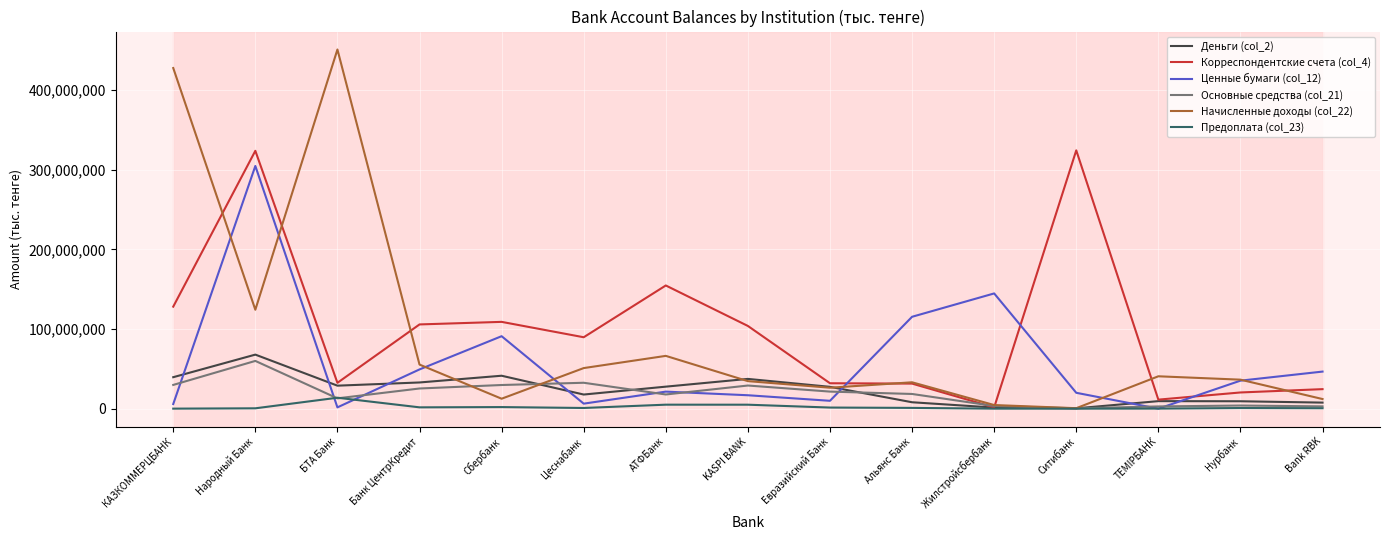

True or false: Основные средства (col_21) and Начисленные доходы (col_22) cross at least once.

True